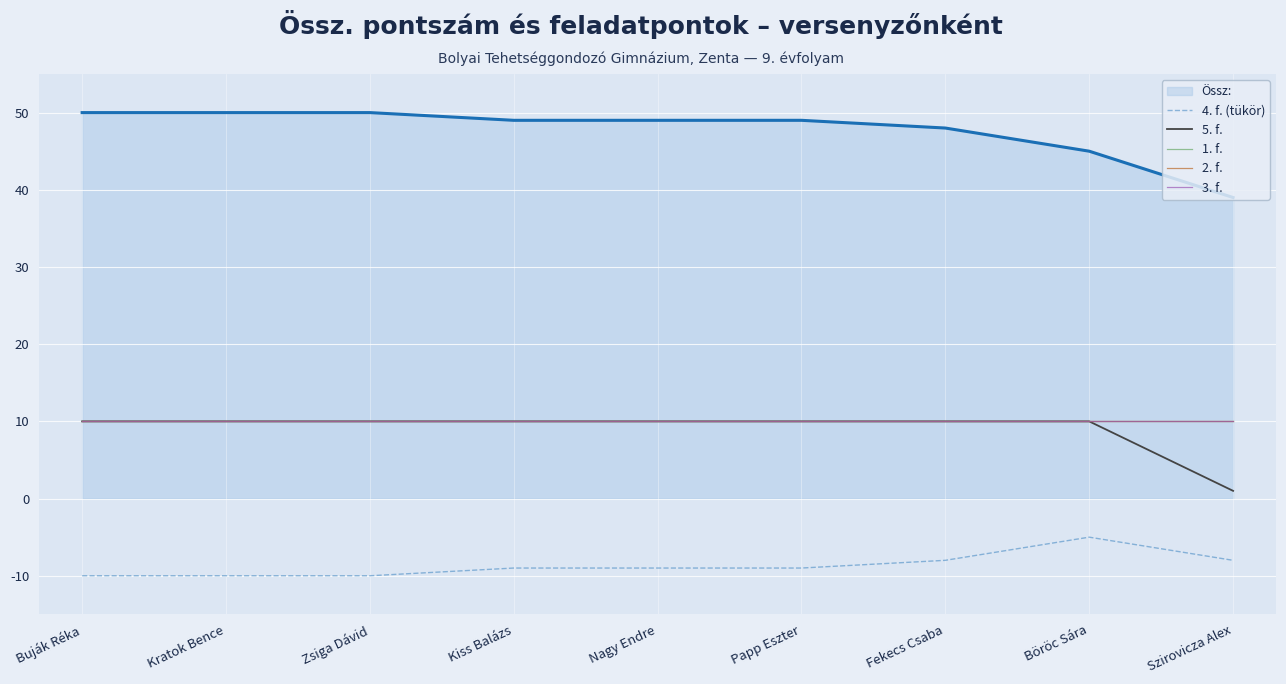

Is the value of 4. f. (tükör) at Buják Réka greater than the value of 5. f. at Zsiga Dávid?

No